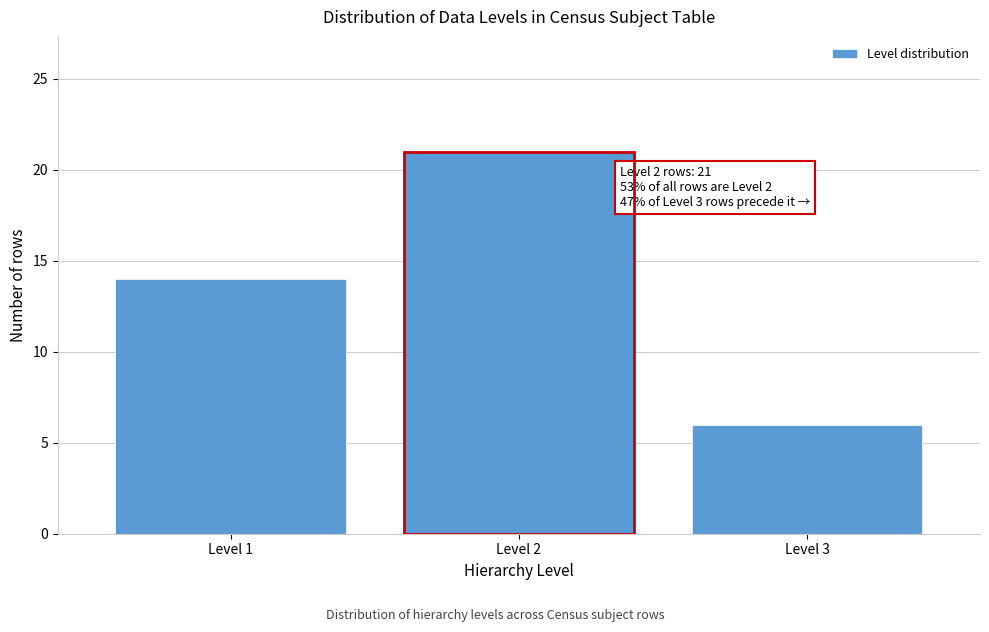

Reading right to left, extract all data points from this chart.

6	21	14